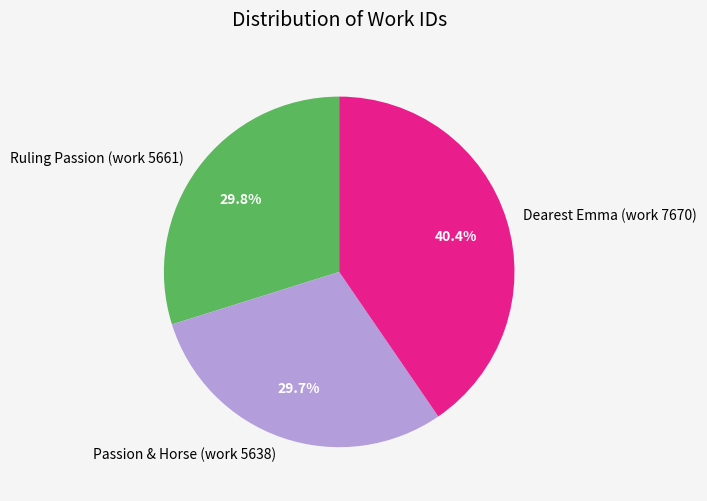

What percentage is the Passion & Horse (work 5638) slice, to the nearest percent?

30%